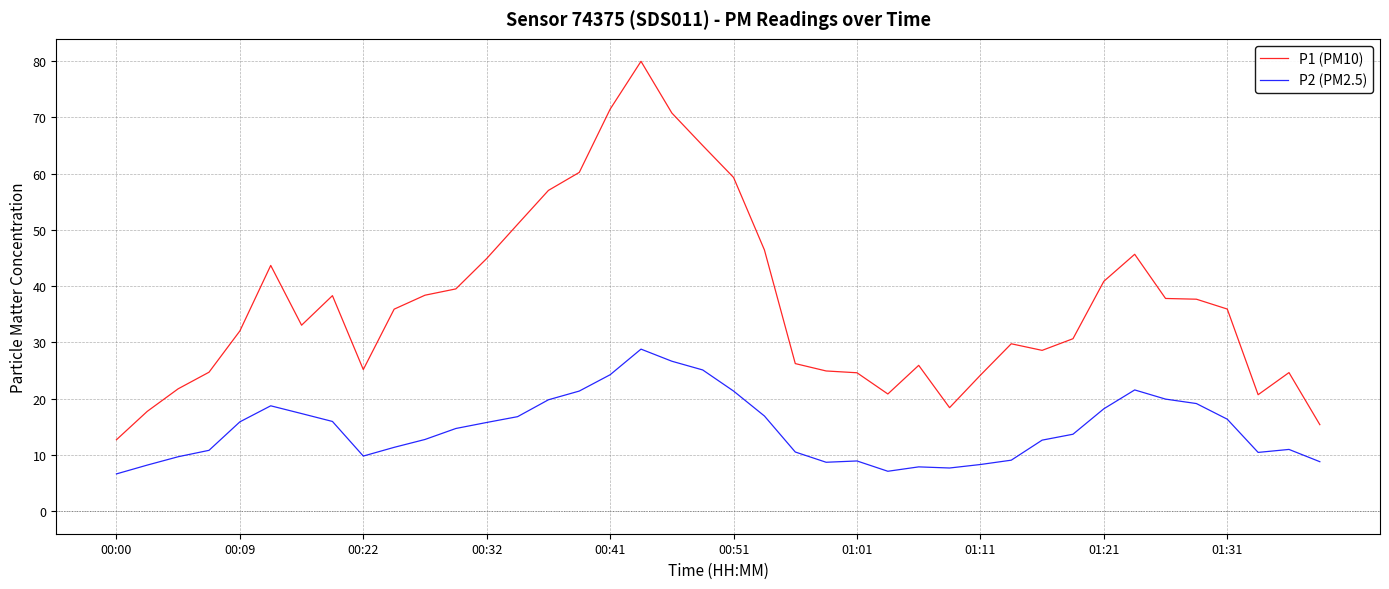

Which series has the largest range (max minus min)?

P1 (PM10)